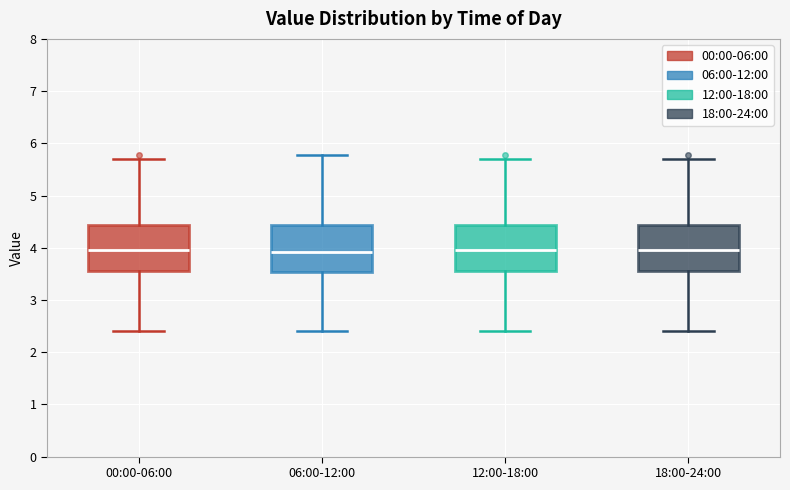

Reading left to right, read every box against the y-axis: the position of its median line, the range the box covers, and the ends of its whiskers. The values are not printed on the chart, so give them approximately, as read against the axis.

00:00-06:00: median 4.0, box 3.6 to 4.4, whiskers 2.4 to 5.7
06:00-12:00: median 3.9, box 3.5 to 4.4, whiskers 2.4 to 5.8
12:00-18:00: median 4.0, box 3.6 to 4.4, whiskers 2.4 to 5.7
18:00-24:00: median 4.0, box 3.6 to 4.4, whiskers 2.4 to 5.7